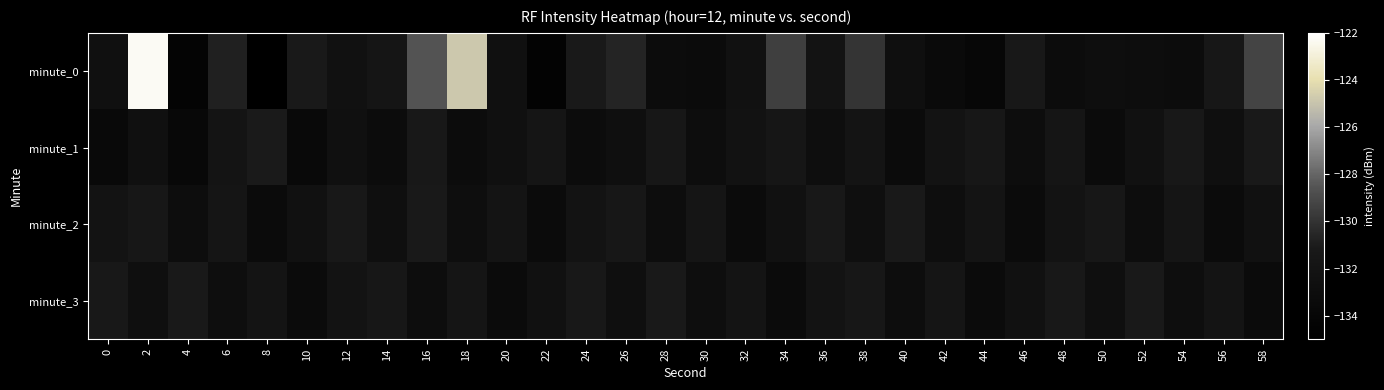

At 56, list the series in order from smallest to largest.

minute_2, minute_1, minute_3, minute_0